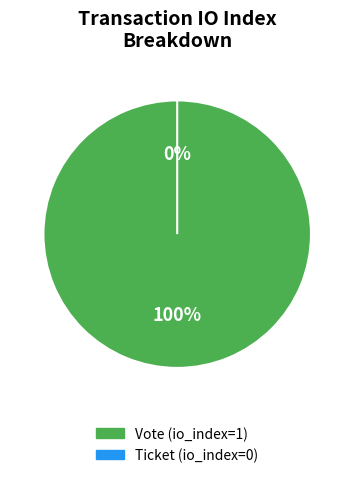

Which category has the smallest portion of the pie?

Ticket (io_index=0)